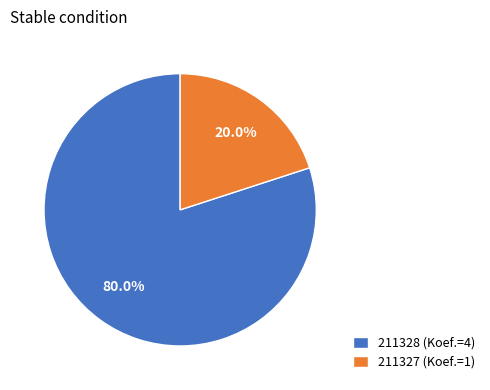

Does 211327 represent more than half of the total?

No